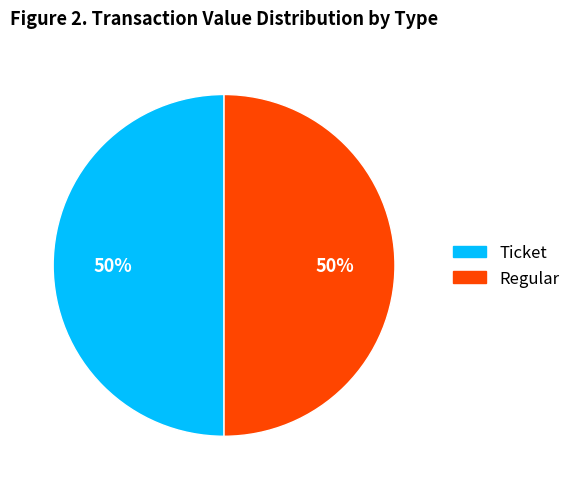

True or false: Ticket accounts for 39% of the total.

False